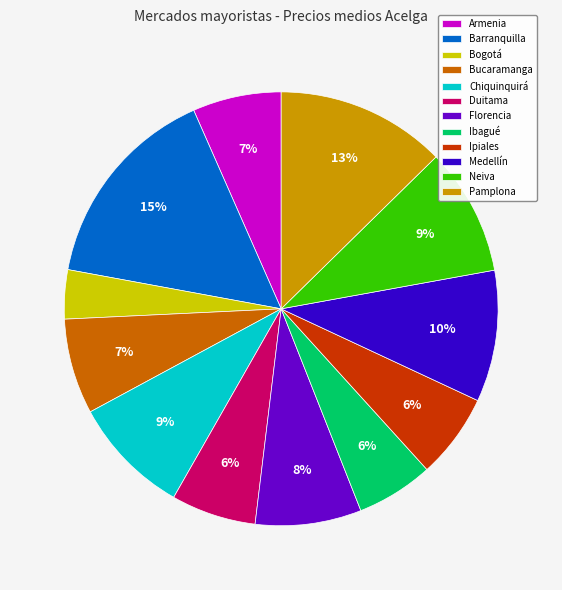

What is the largest slice in the pie chart?

Barranquilla